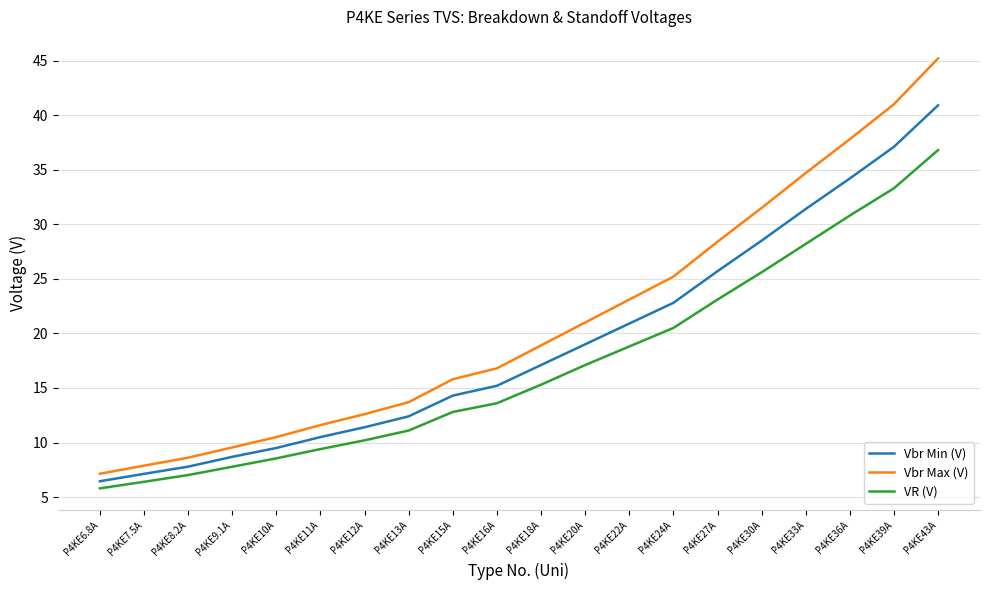

What is the minimum value shown in the chart?

5.8